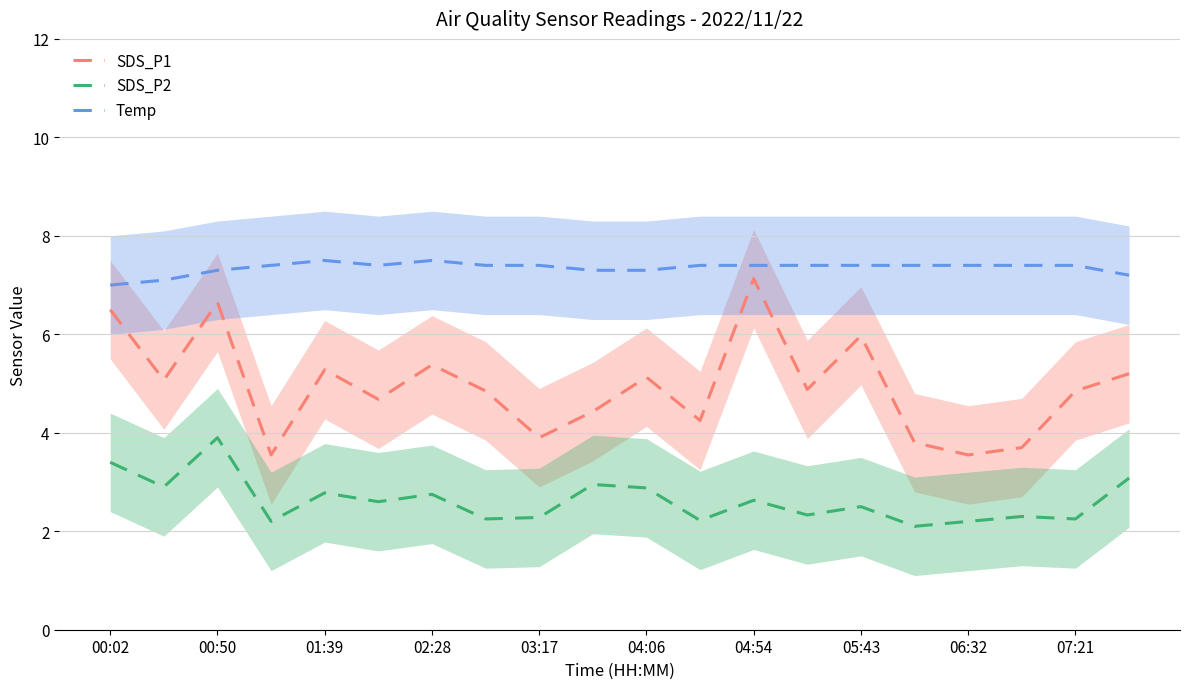

The value of Temp at 00:02 is 11.3. True or false?

False